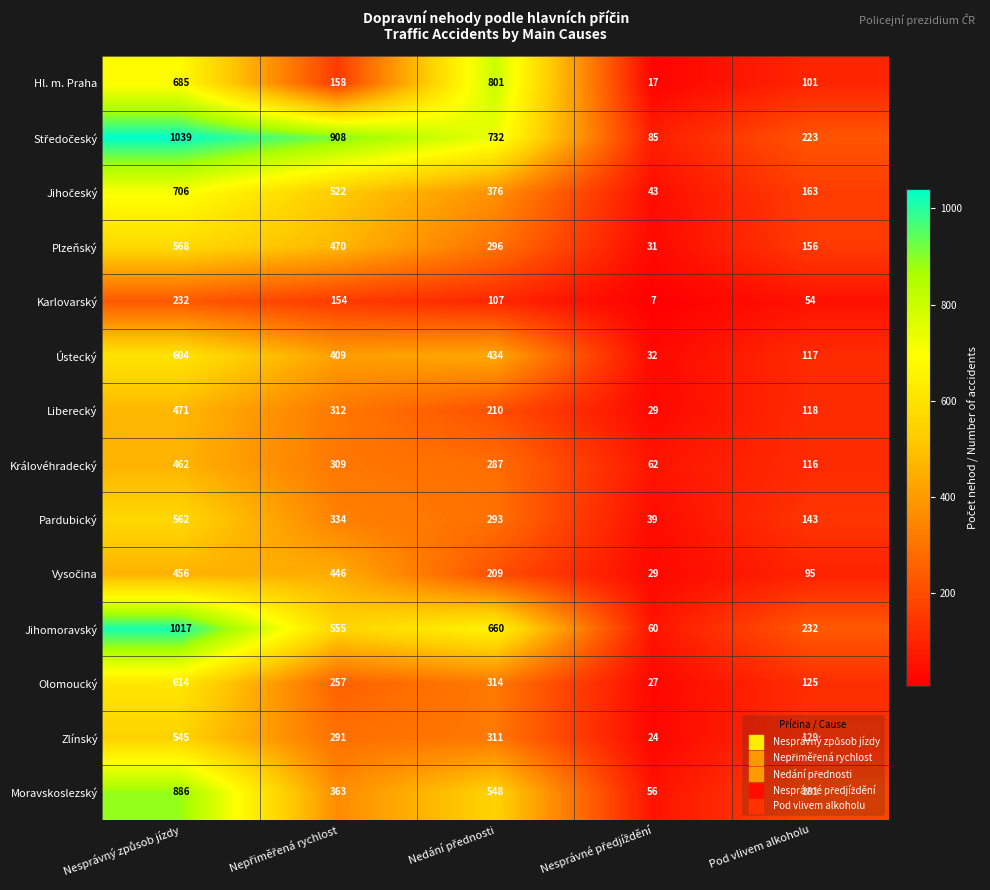

What is the total value across all series at Pod vlivem alkoholu?

1953